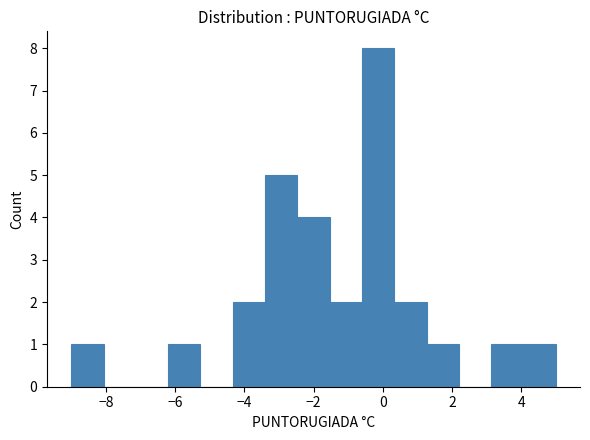

Reading left to right, list every bar in this chart as the range it spans on the x-axis followed by its height. Neither the bar edges nor the heights are printed on the chart, so give them approximately, as read against the axes.

-9.0 to -8.0: 1
-8.0 to -7.2: 0
-7.2 to -6.2: 0
-6.2 to -5.2: 1
-5.2 to -4.4: 0
-4.4 to -3.4: 2
-3.4 to -2.4: 5
-2.4 to -1.6: 4
-1.6 to -0.6: 2
-0.6 to 0.4: 8
0.4 to 1.2: 2
1.2 to 2.2: 1
2.2 to 3.2: 0
3.2 to 4.0: 1
4.0 to 5.0: 1